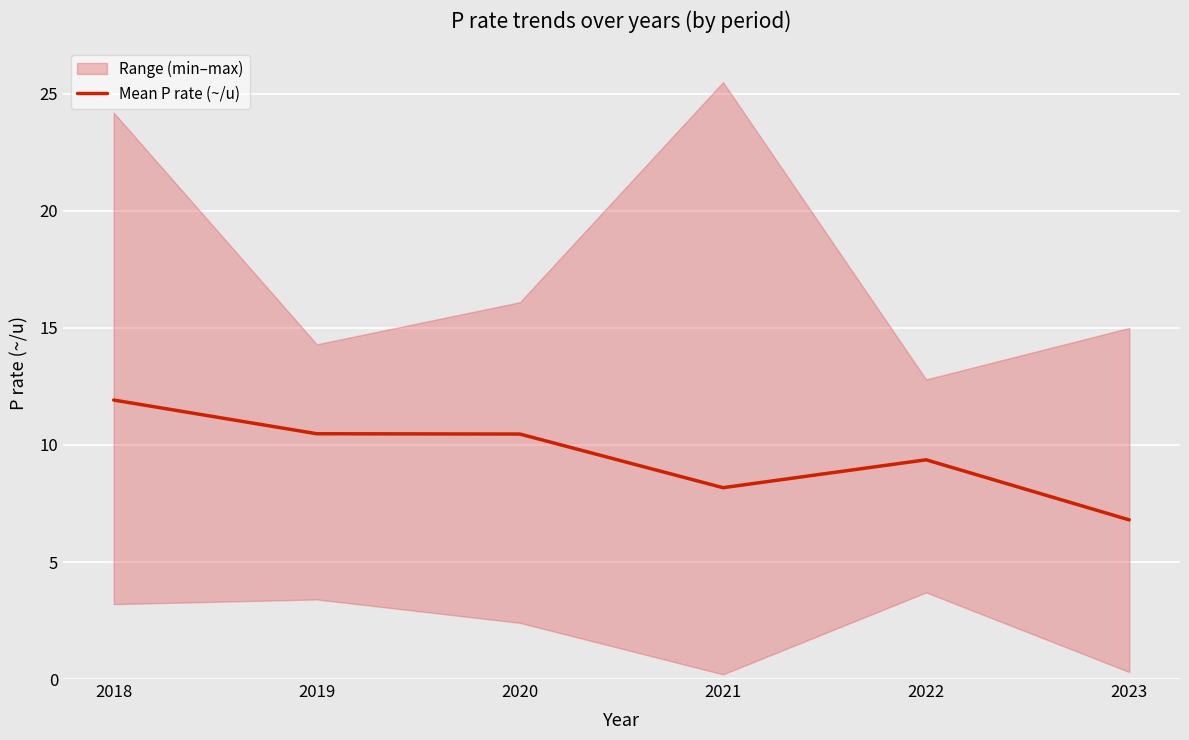

List the labels in order of value, largest first.

2018, 2019, 2020, 2022, 2021, 2023